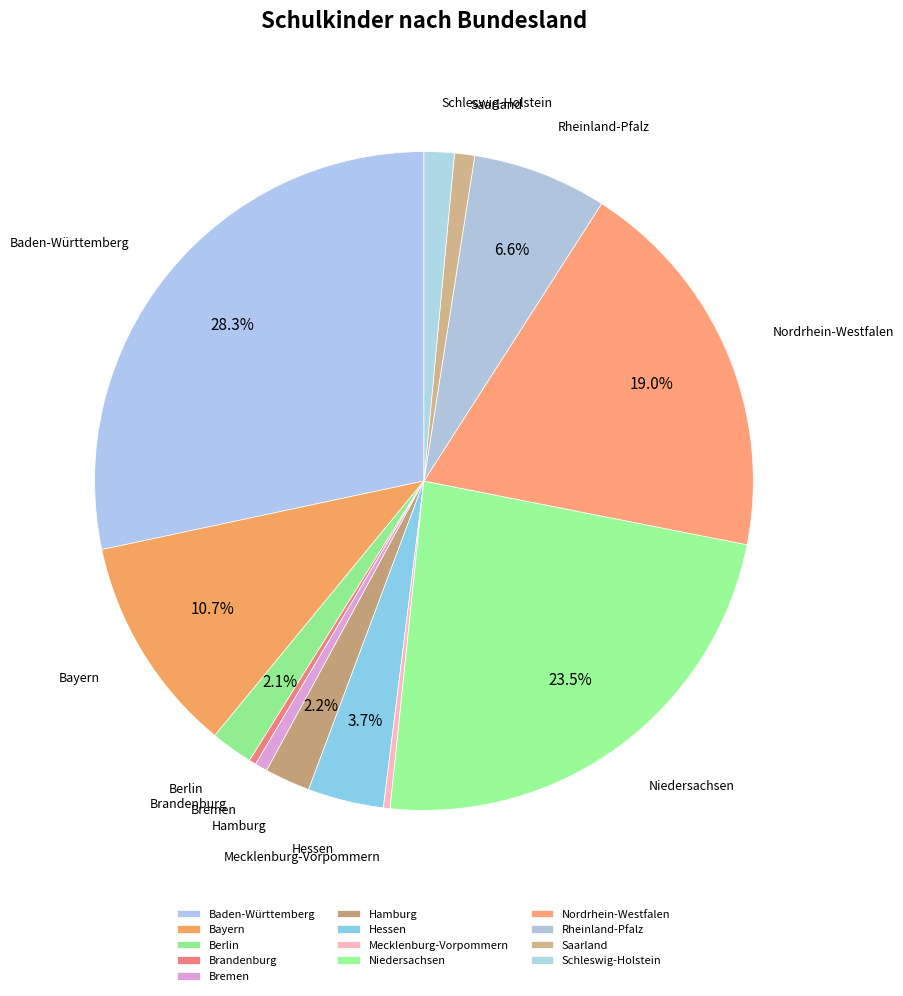

To the nearest percent, what is the combined percentage of Schleswig-Holstein and Hamburg?

4%